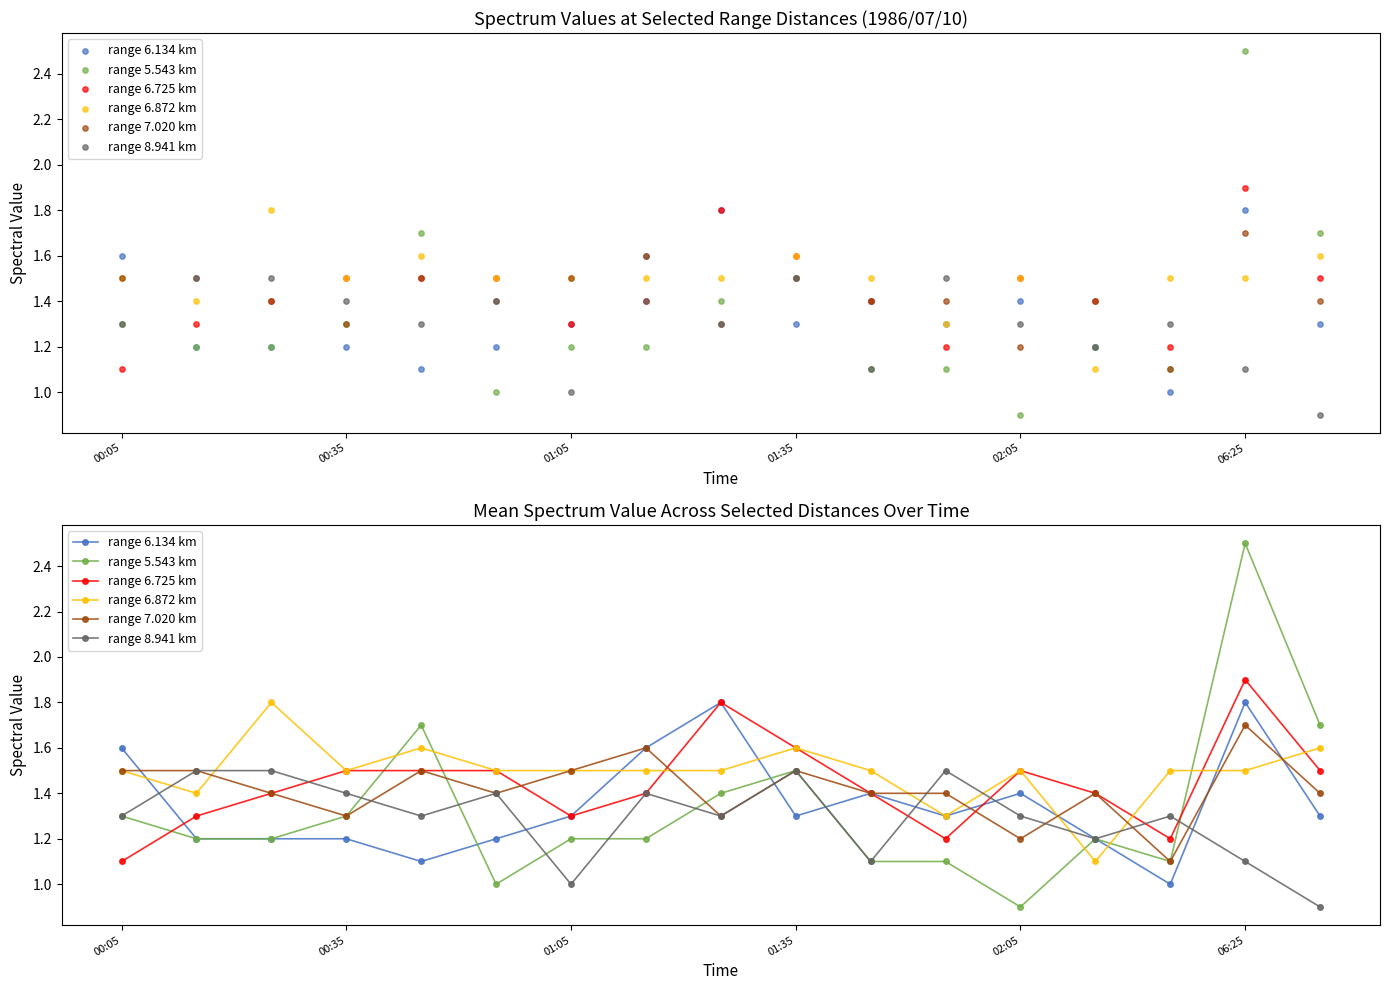

Which series reaches the minimum Y coordinate?

range 5.543 km